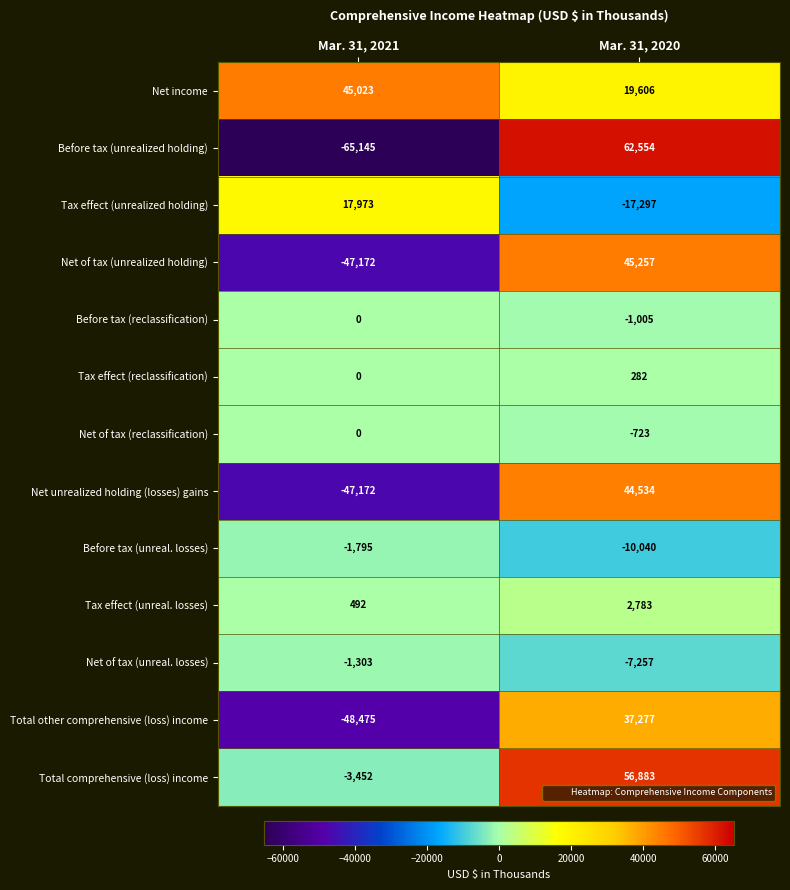

Which series has the largest total across all categories?

Net income